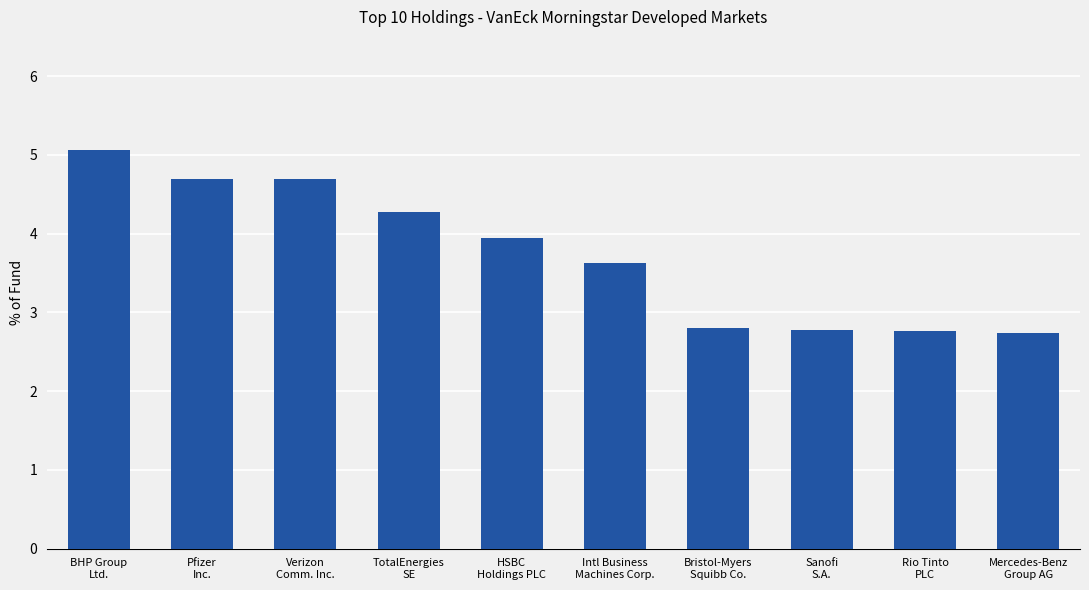

What is the difference between the second highest and second lowest values?

1.9